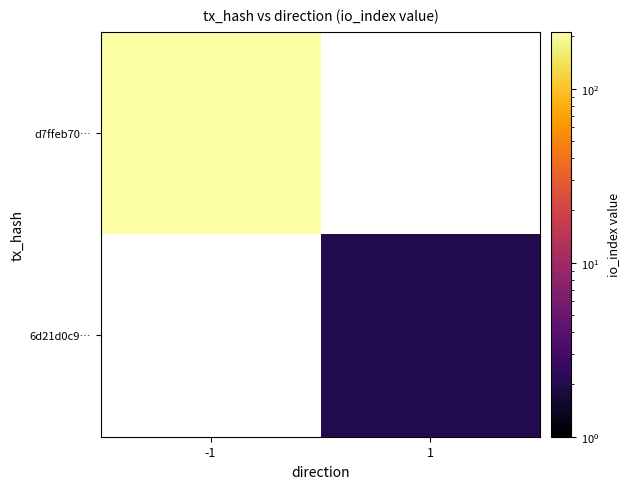

Rank the categories by 6d21d0c9… value from lowest to highest.

-1, 1